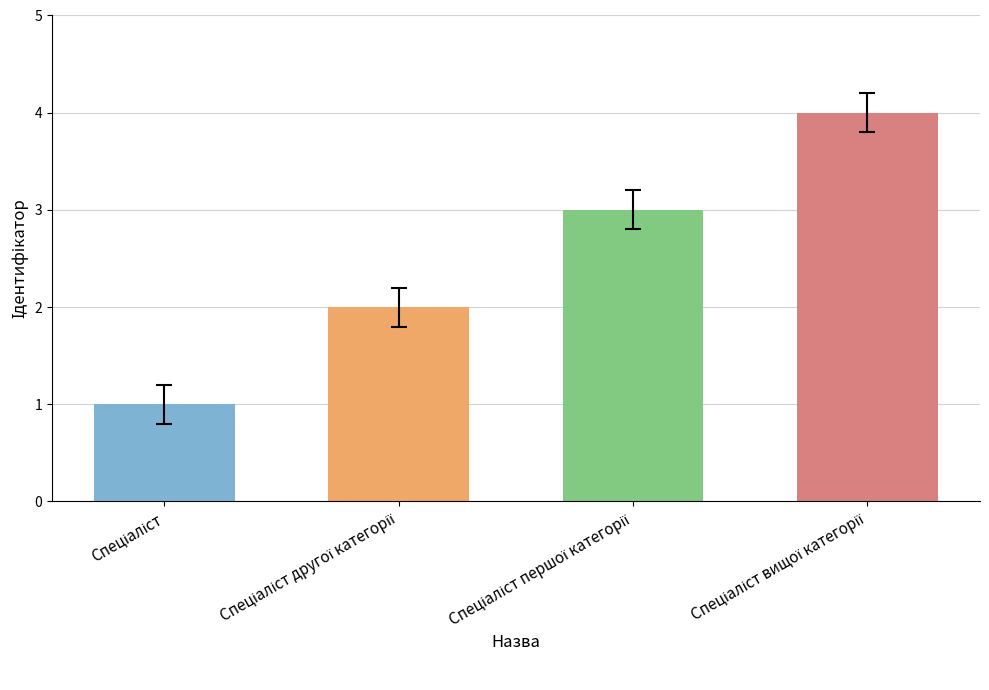

What is the difference between the maximum and minimum values?

3